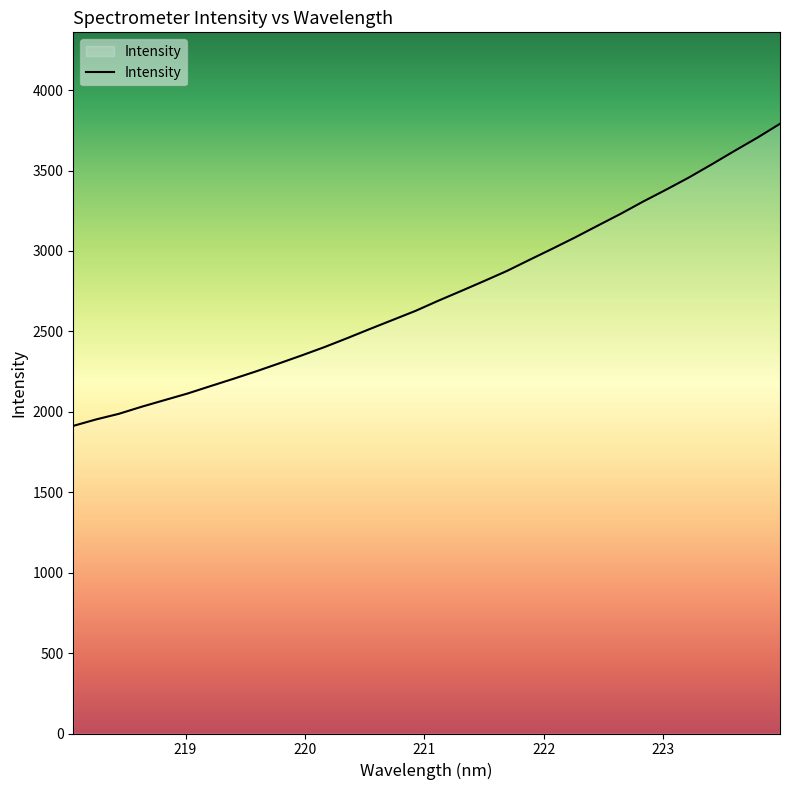

What is the minimum value shown in the chart?

1912.5